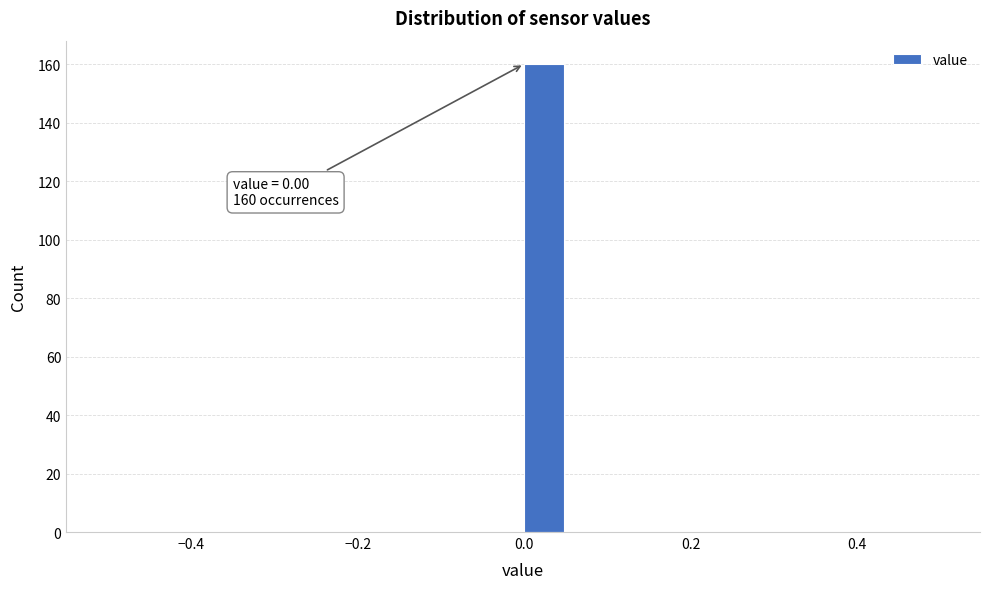

Around what value on the x-axis is the tallest bar? Give the approximate position of its centre, as read against the axis.

0.02